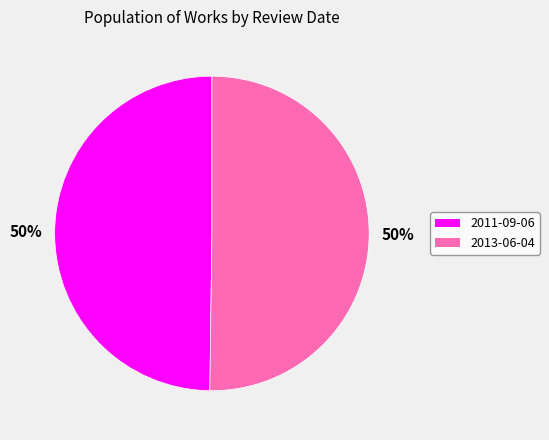

Is it true that 2011-09-06 is 50% of the pie?

True